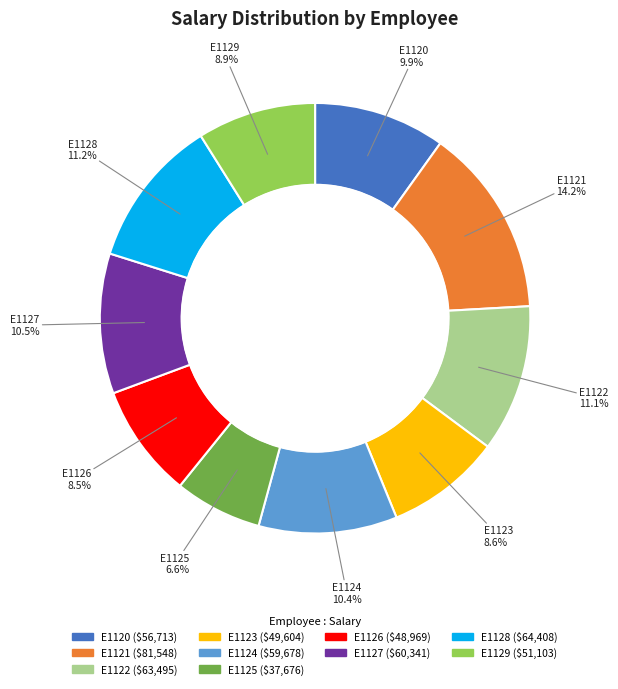

Approximately how many times larger is the value at E1129 compared to E1121?

0.6